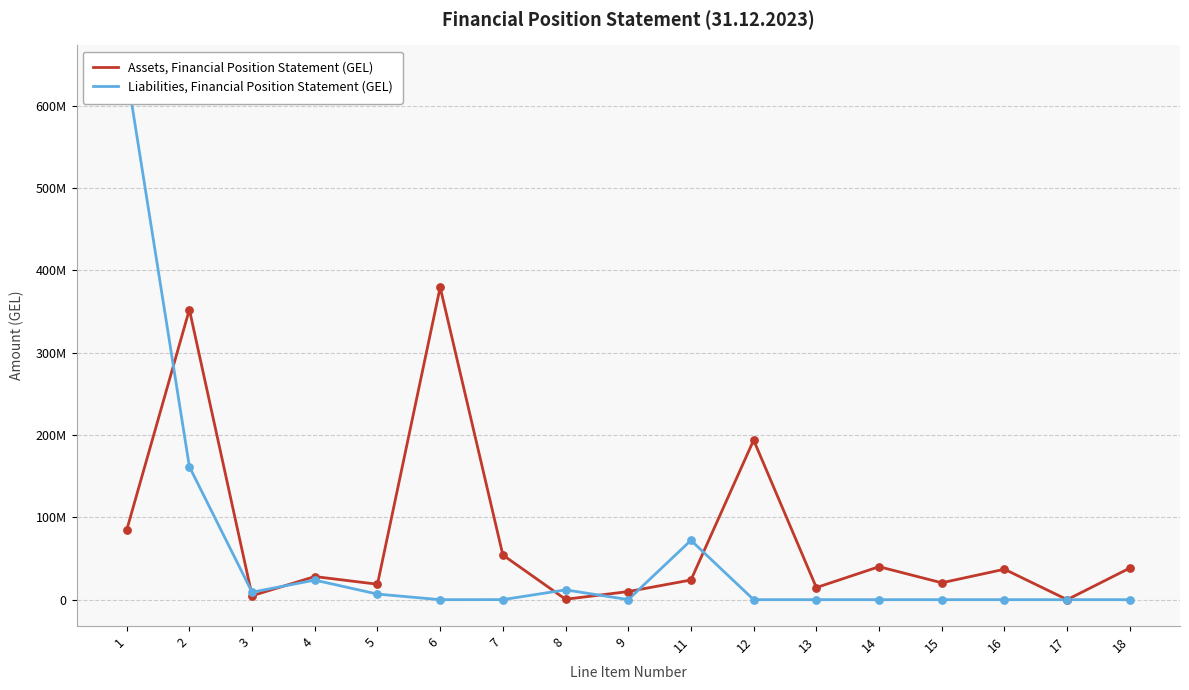

Which series contains the lowest Y value?

Liabilities, Financial Position Statement (GEL)